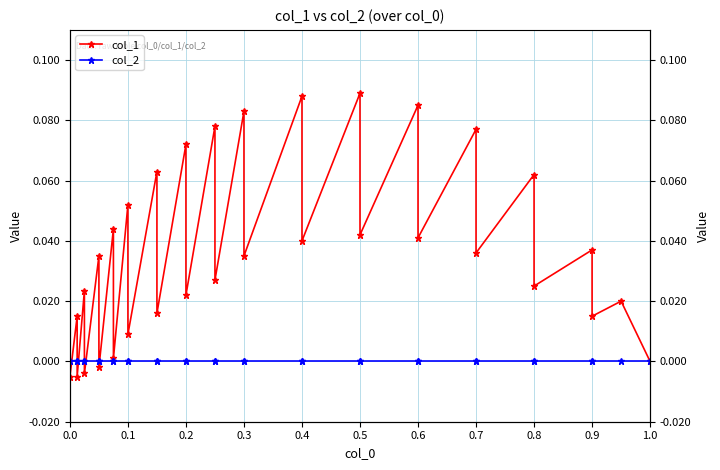

What are all the series names shown in the legend?

col_1, col_2